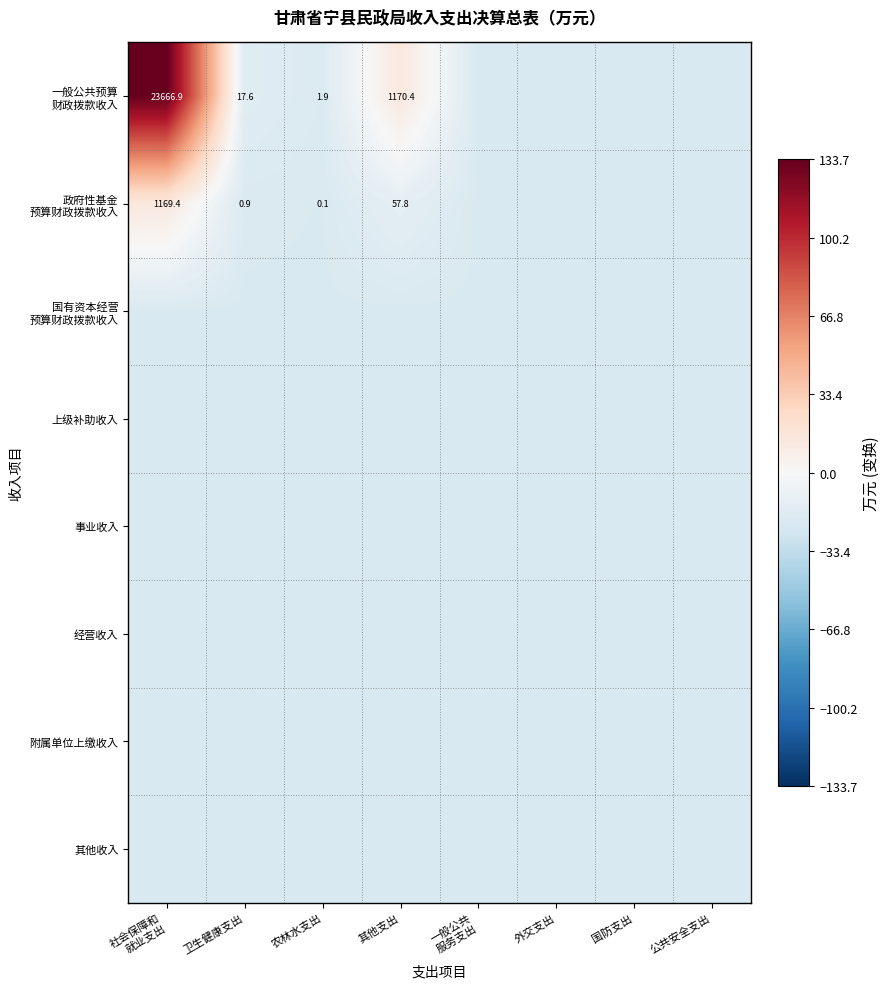

What is the difference between the second highest and minimum values in the 一般公共预算 财政拨款收入 series?

34.2